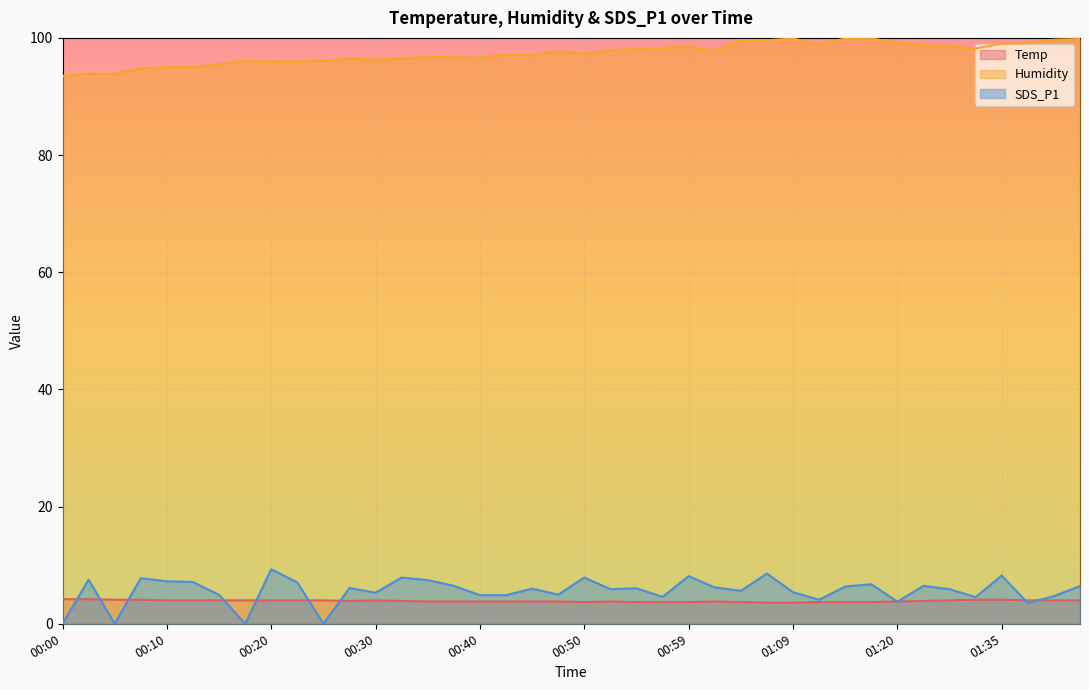

Which series changed the most between 00:17 and 01:15?

SDS_P1